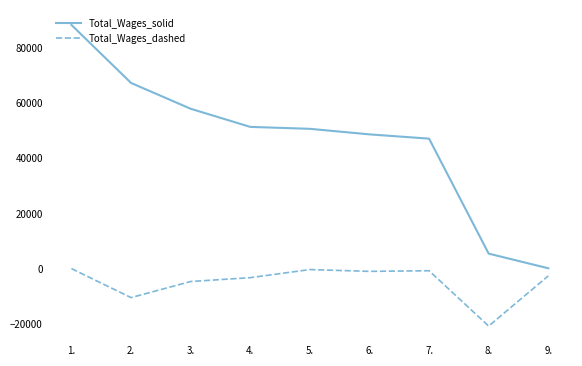

Which series has the largest range (max minus min)?

Total_Wages_solid